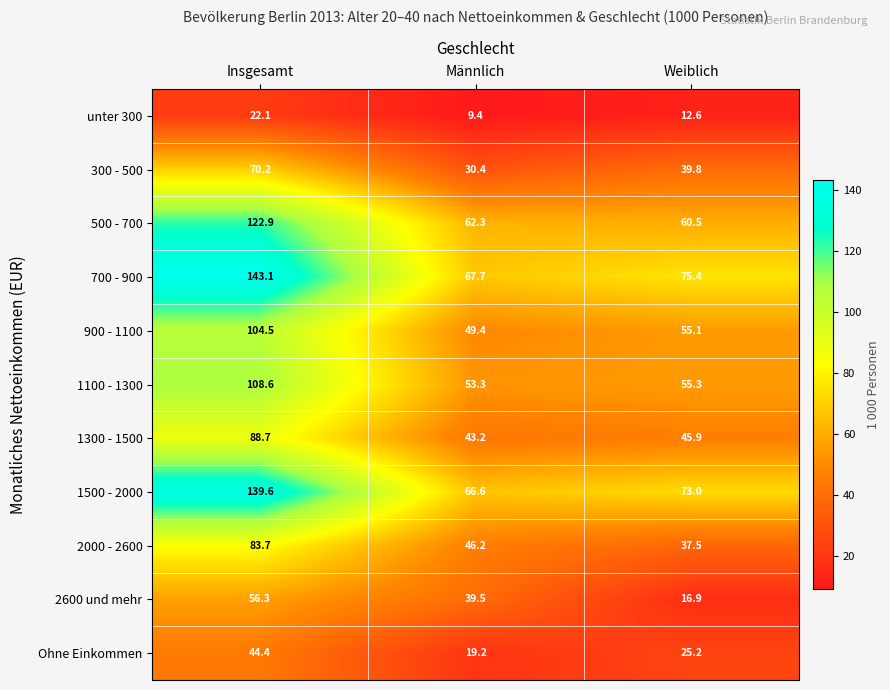

What is the spread (max minus min) of values at Insgesamt?

121.0